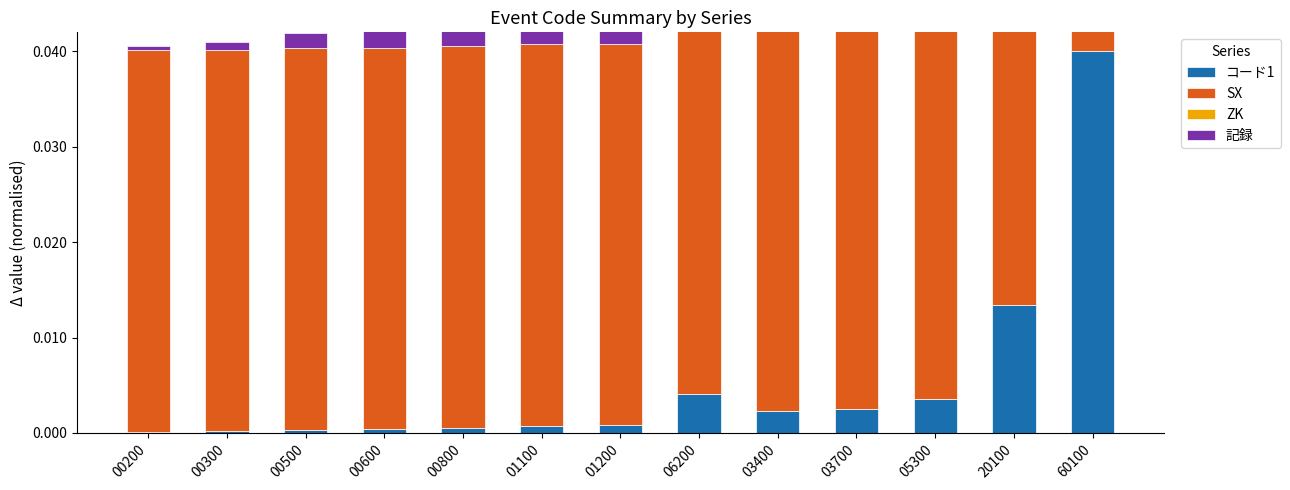

Which category has the highest value in the ZK series?

00200